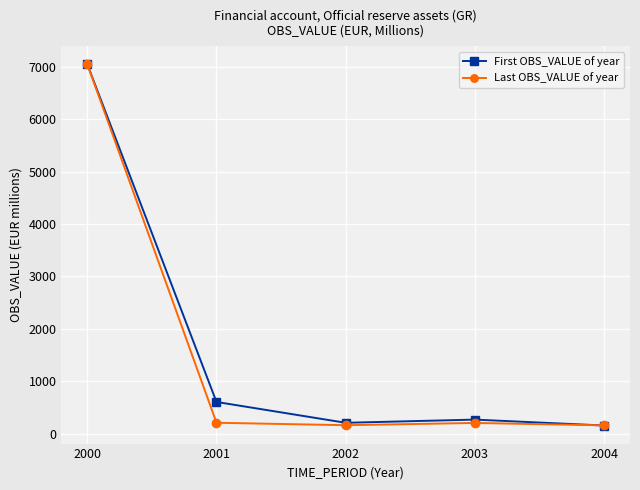

At which label is First OBS_VALUE of year closest to 3603?

2001